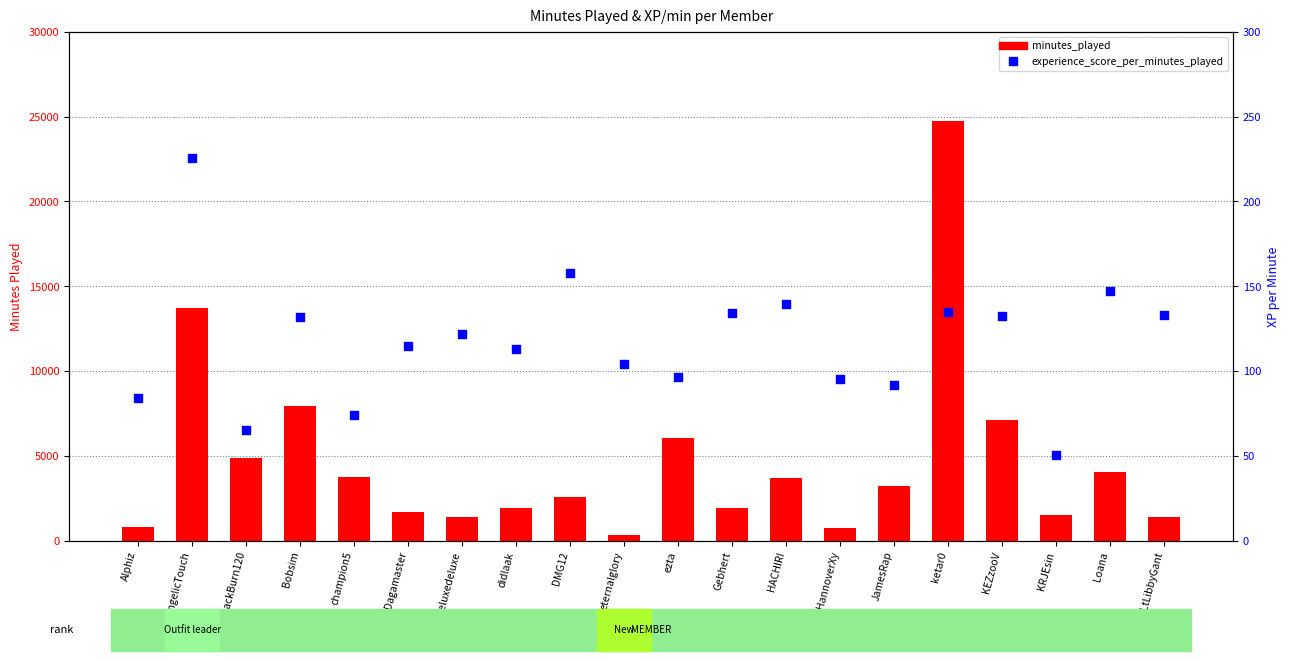

At how many categories does at least one series exceed 10767?

2